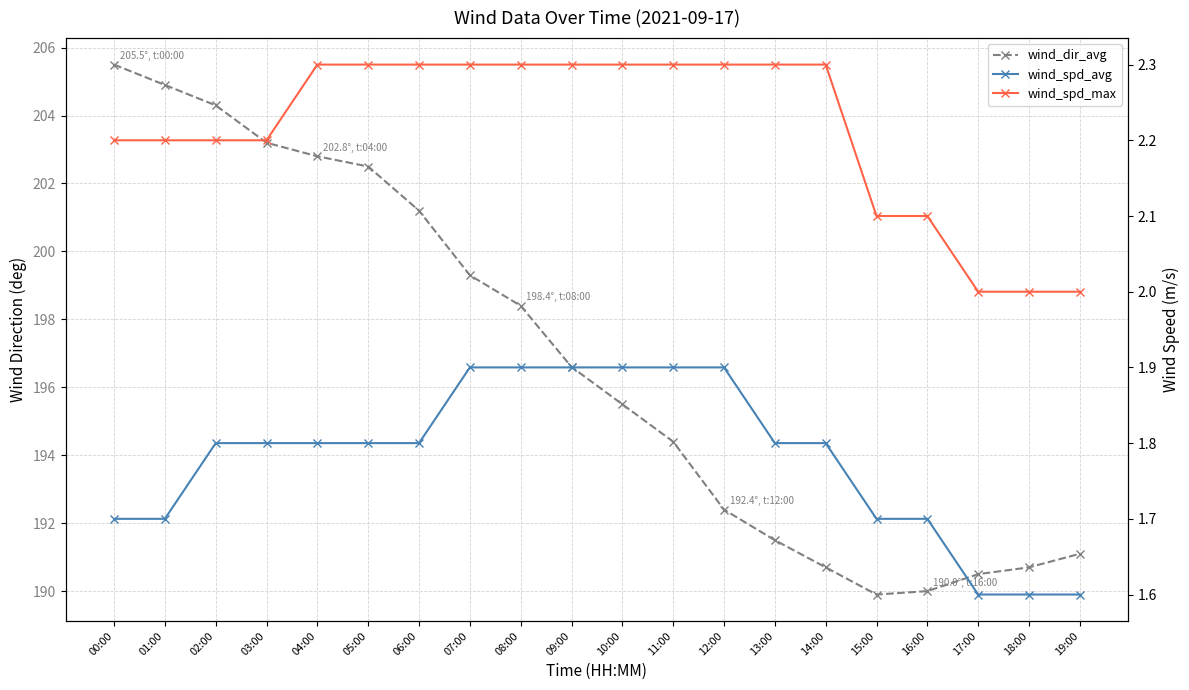

What is the approximate value of wind_spd_max at 03:00?

2.2